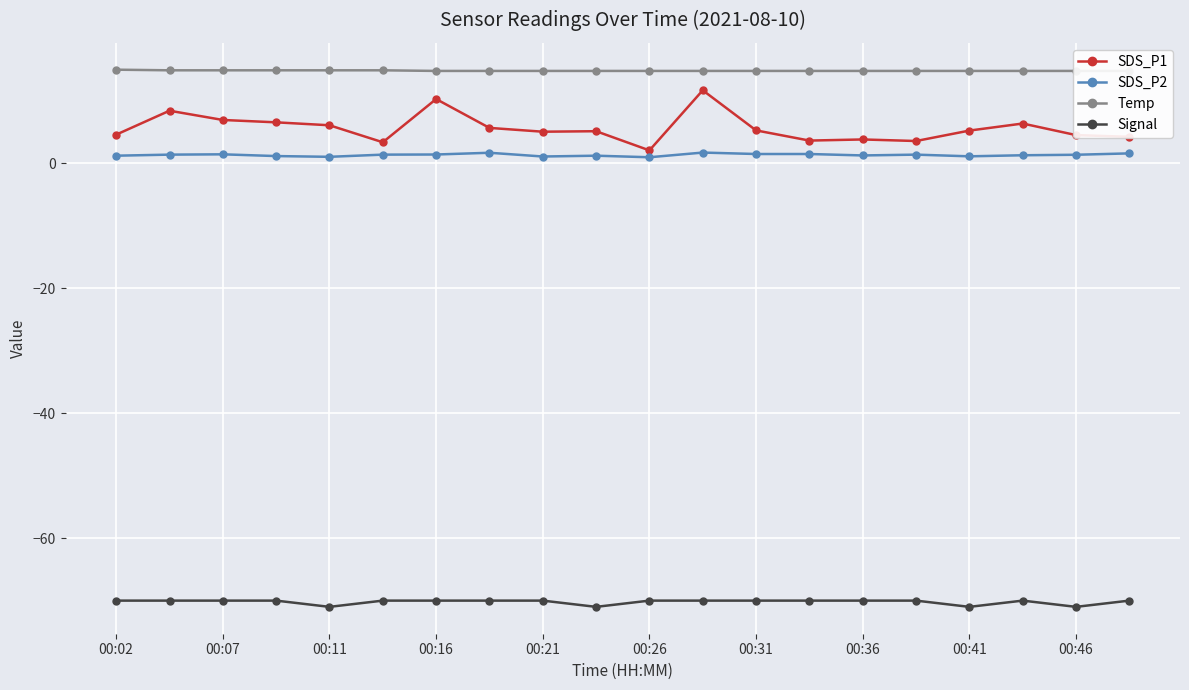

Read the Signal value at 13.

-70.0